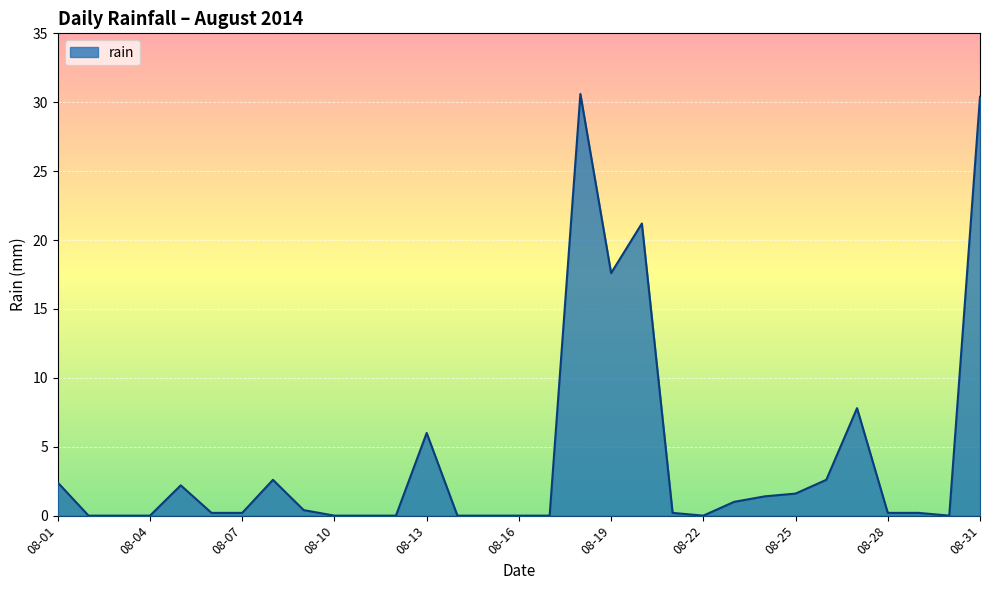

What is the difference between the maximum and minimum values?

30.6